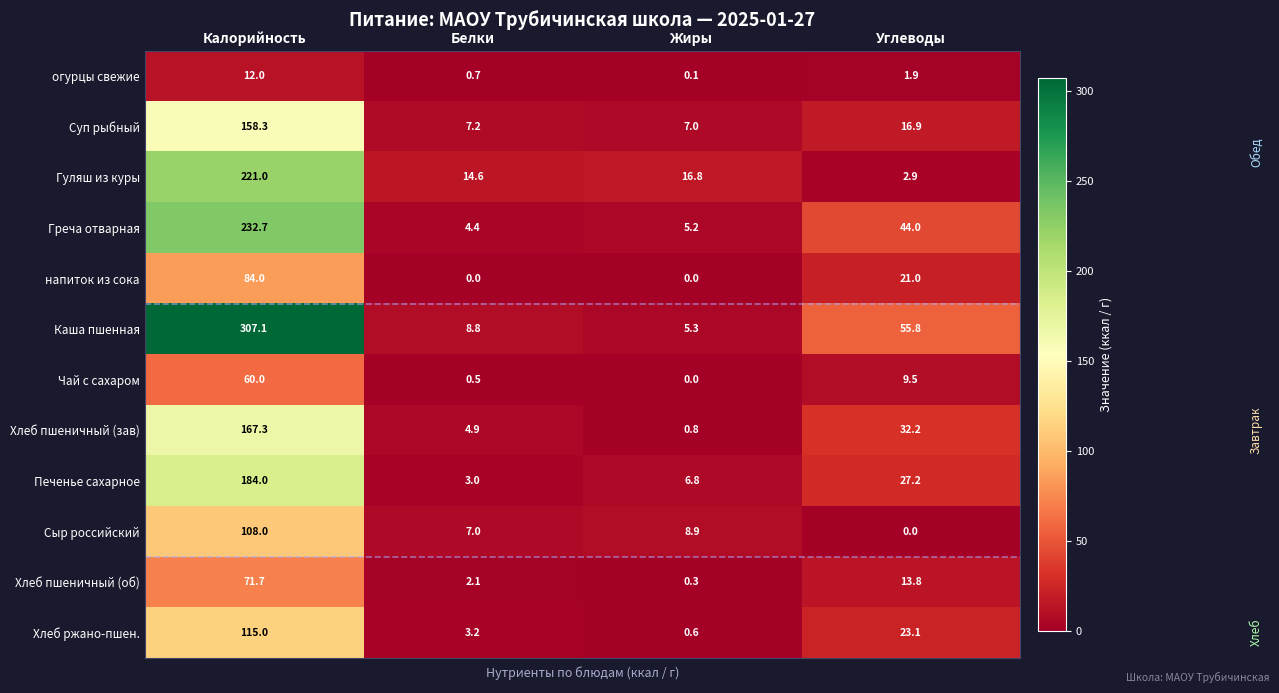

The Каша пшенная series shows 8.8 at Белки. True or false?

True